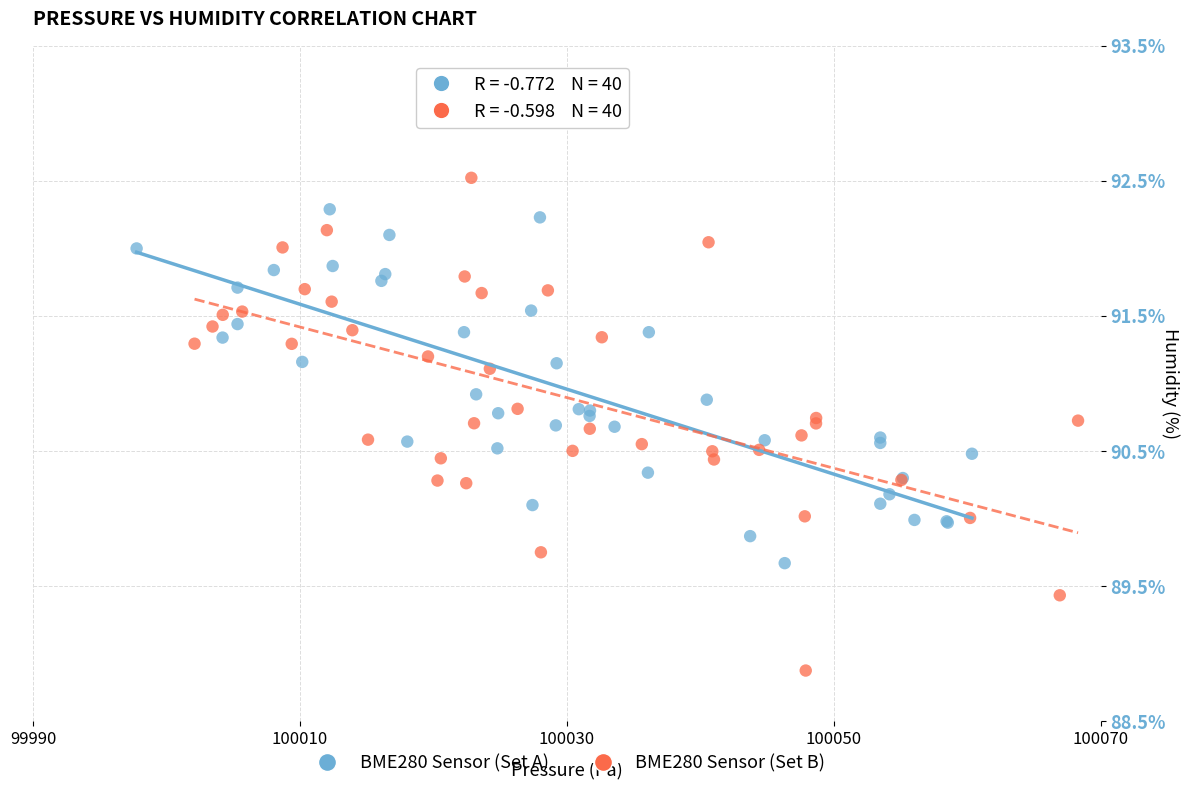

What are all the series names shown in the legend?

BME280 Sensor (Set A), BME280 Sensor (Set B)